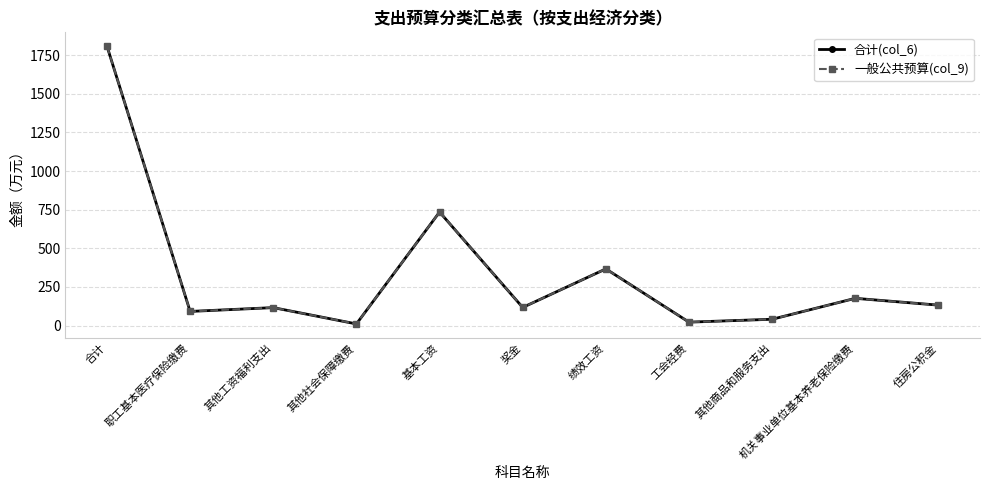

Is this an area chart (filled region under the line)?

No